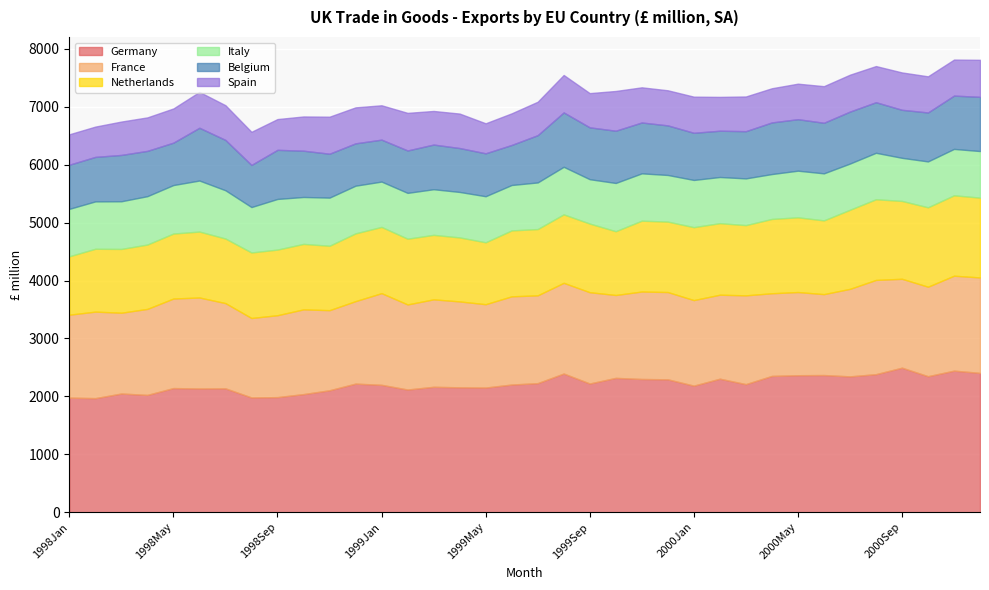

What position from the left is 1999Dec?

24